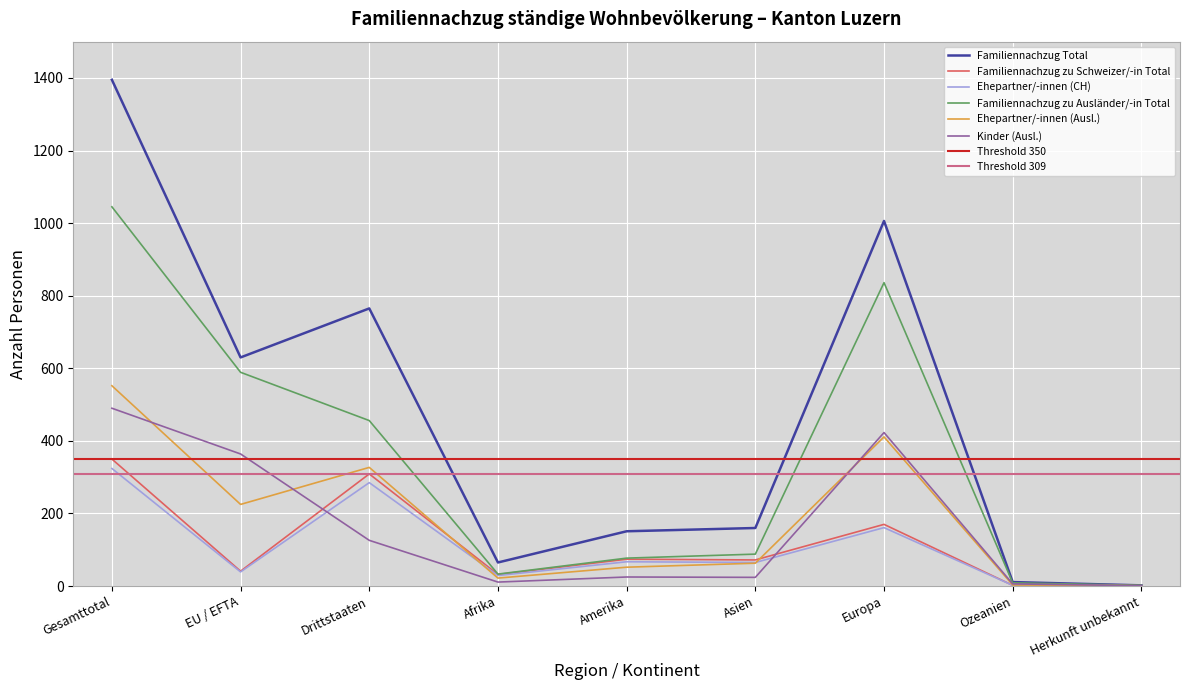

How many values in the Familiennachzug Total series exceed 160?

4